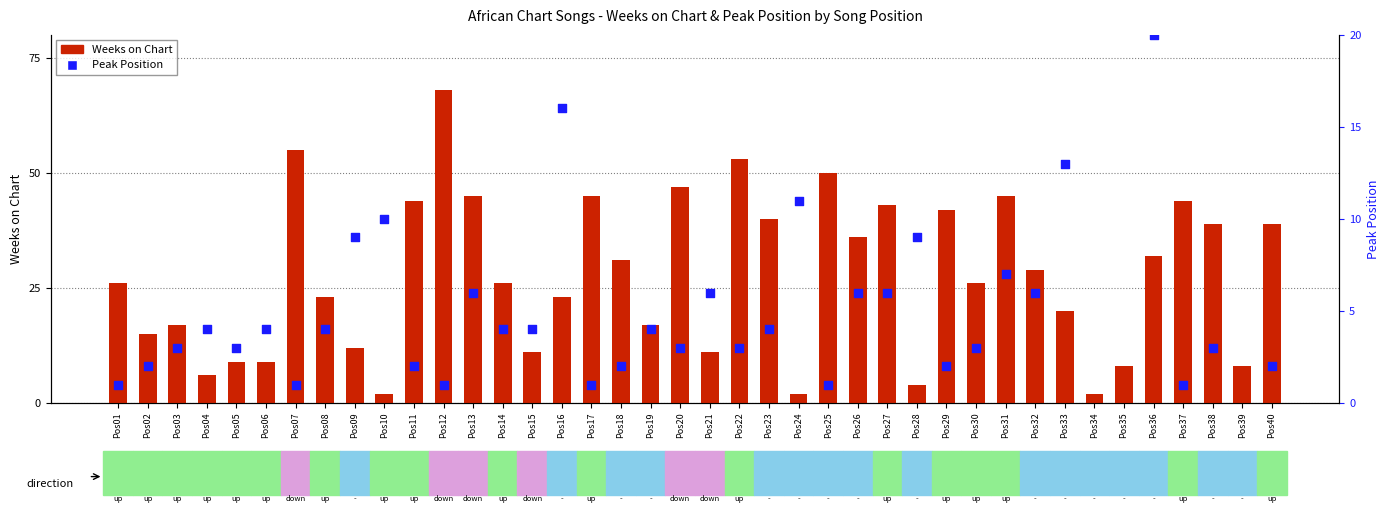

Which series reaches the minimum Y coordinate?

Peak Position